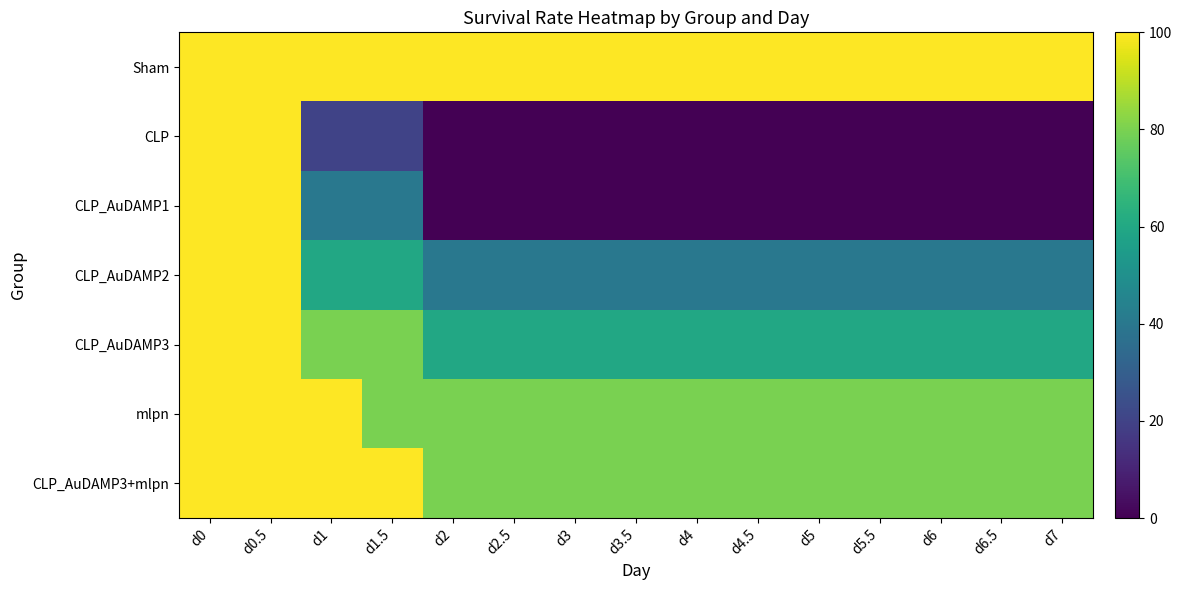

What is the greatest value displayed?

100